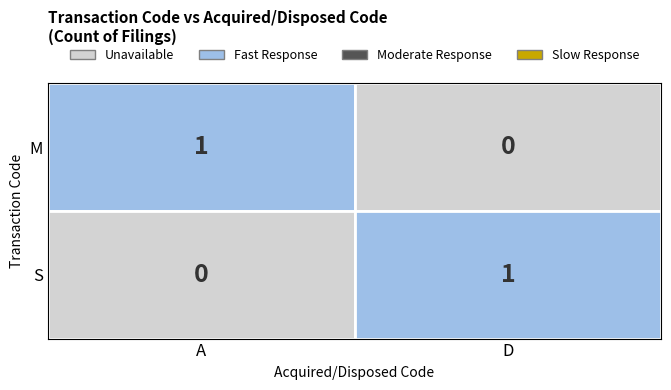

What is the difference between the M values at S and M?

1